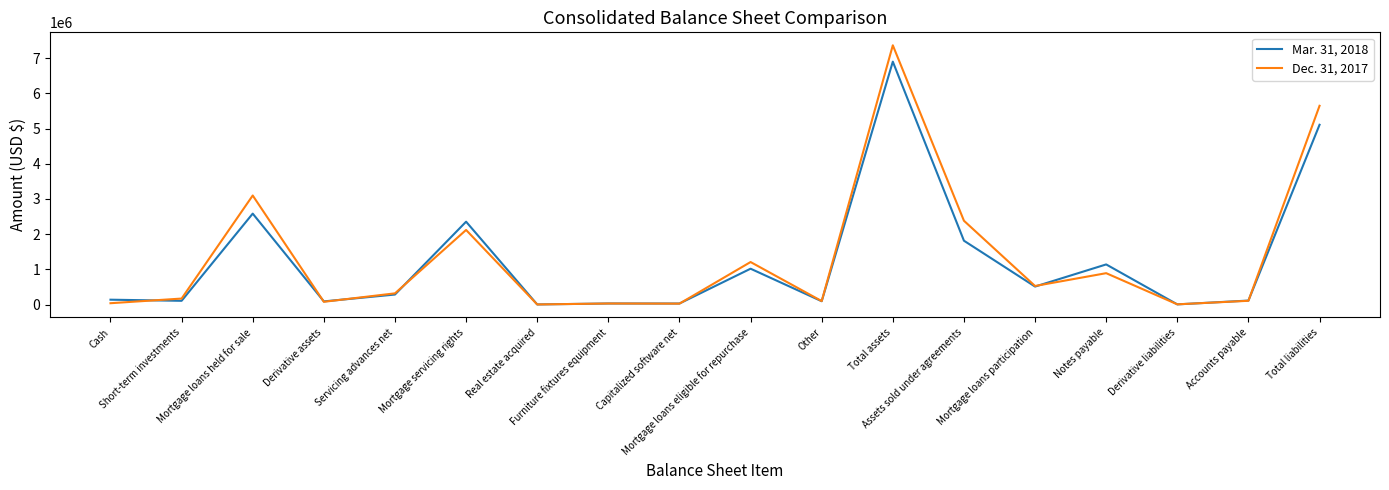

How many series are shown in this chart?

2